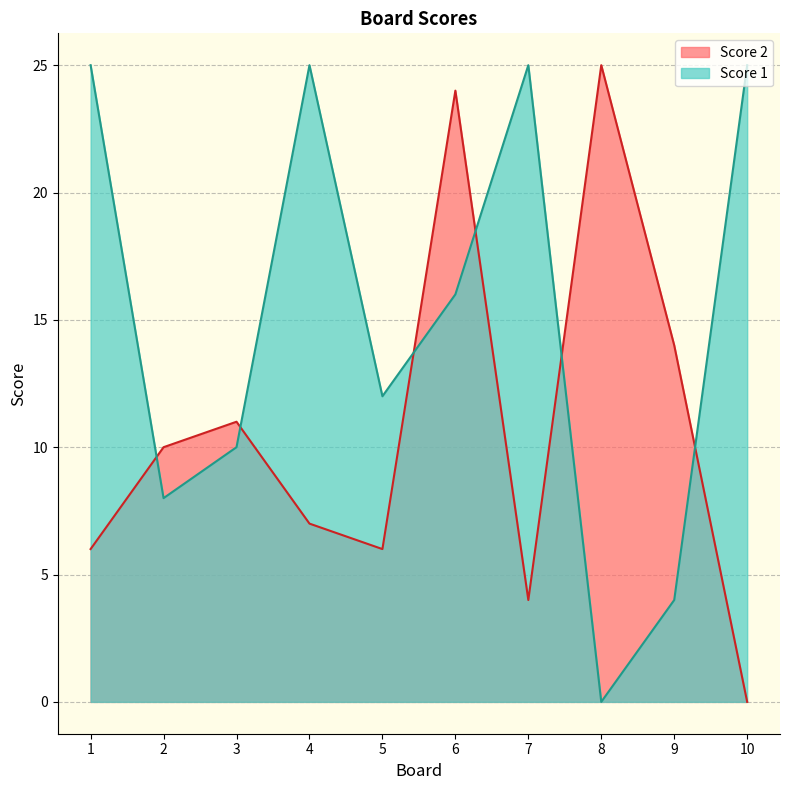

Which series ends up on top after the final intersection of Score 1 and Score 2?

Score 1